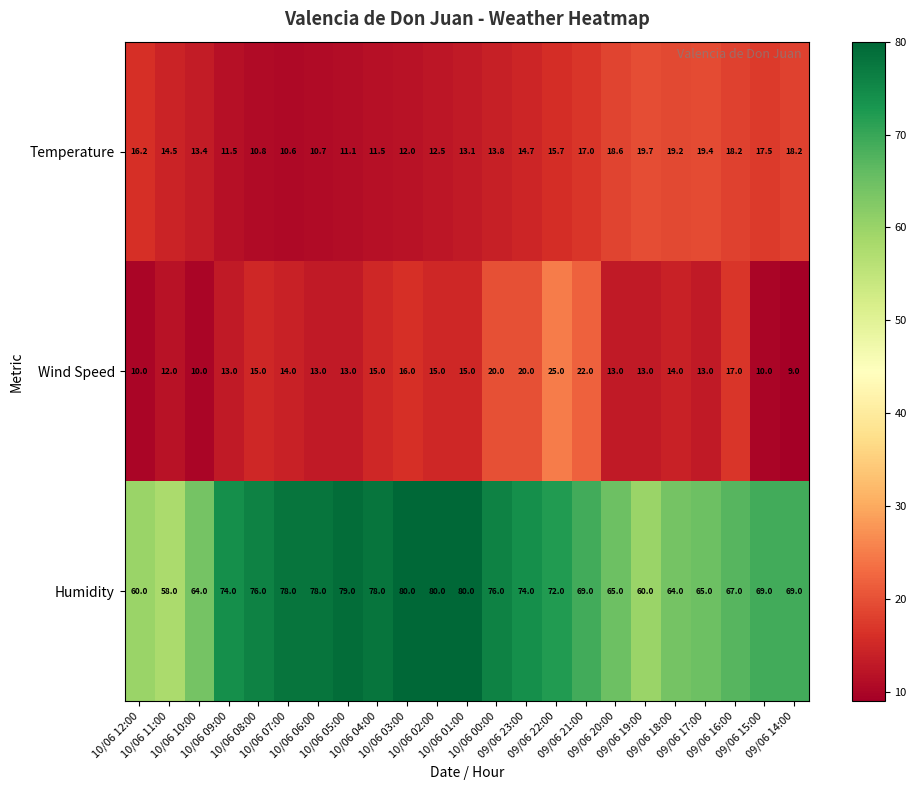

What is the sum of all Wind Speed values?

337.0